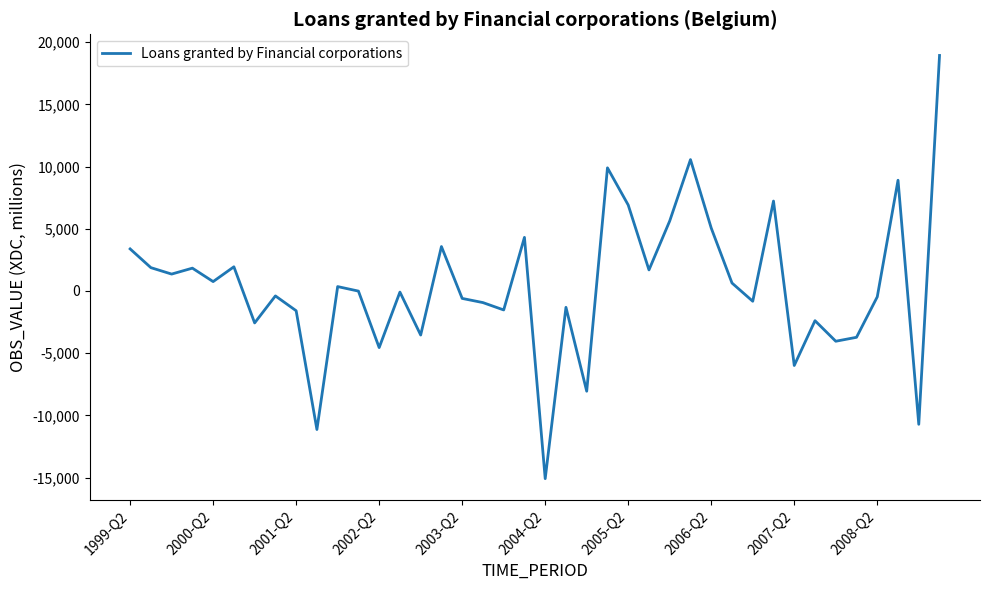

What is the minimum value shown in the chart?

-15089.7